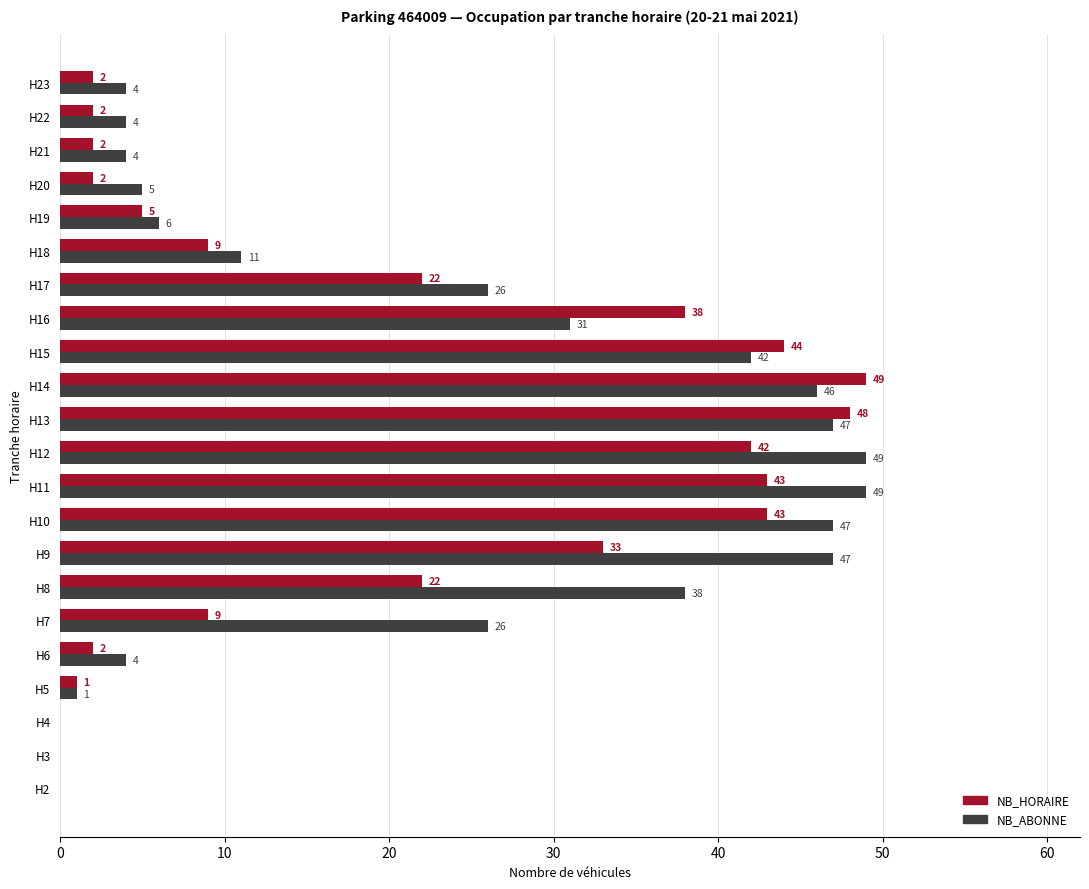

The value of NB_ABONNE at H12 is 23. True or false?

False